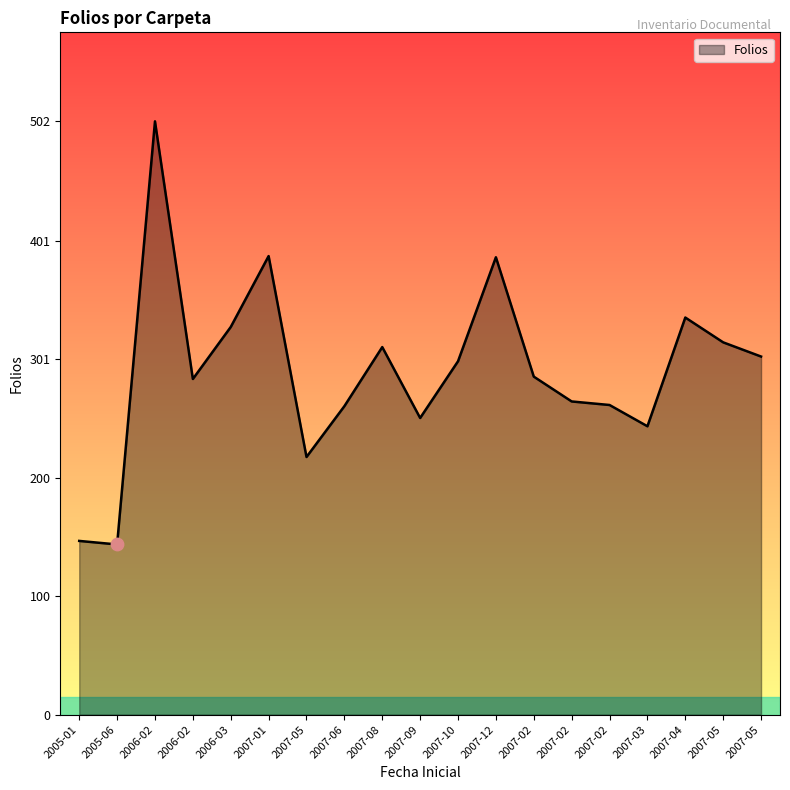

Does the chart have visible grid lines?

No